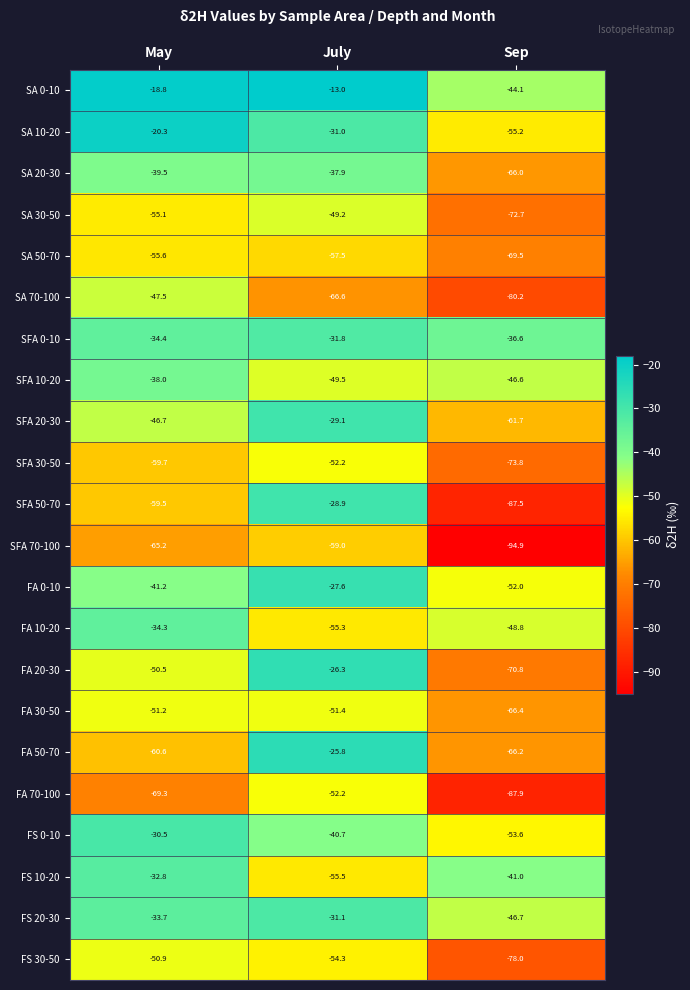

How many distinct data groups are displayed?

22